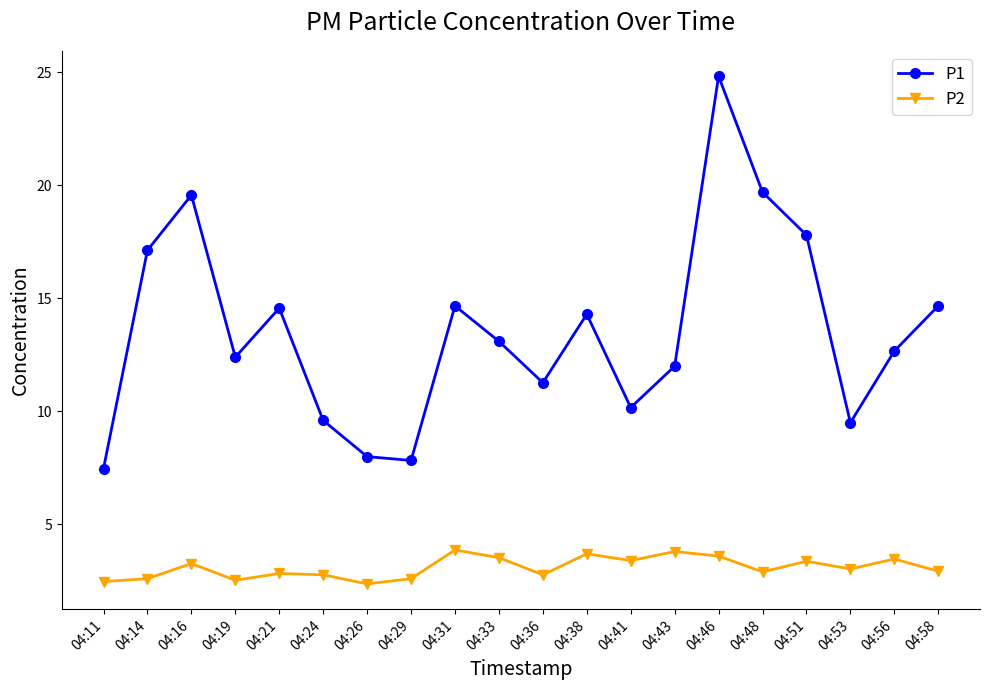

At 04:31, list the series in order from largest to smallest.

P1, P2